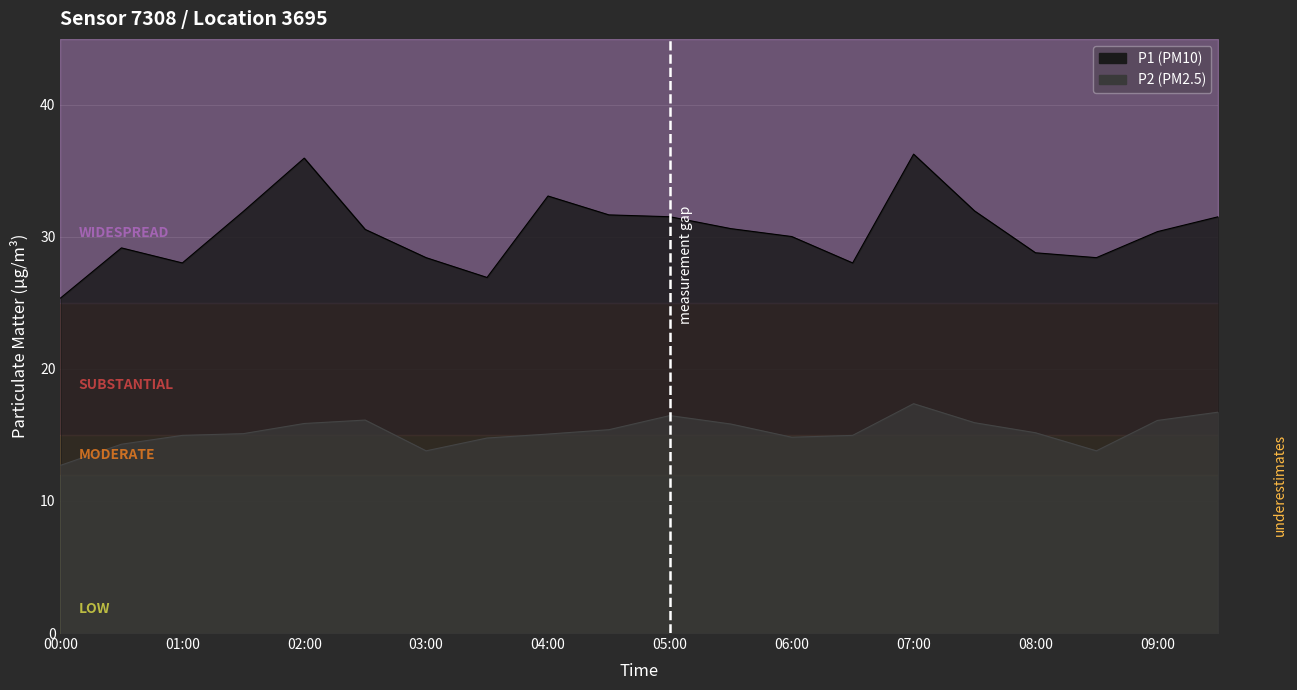

How many values in the P1 series are below 30?

8